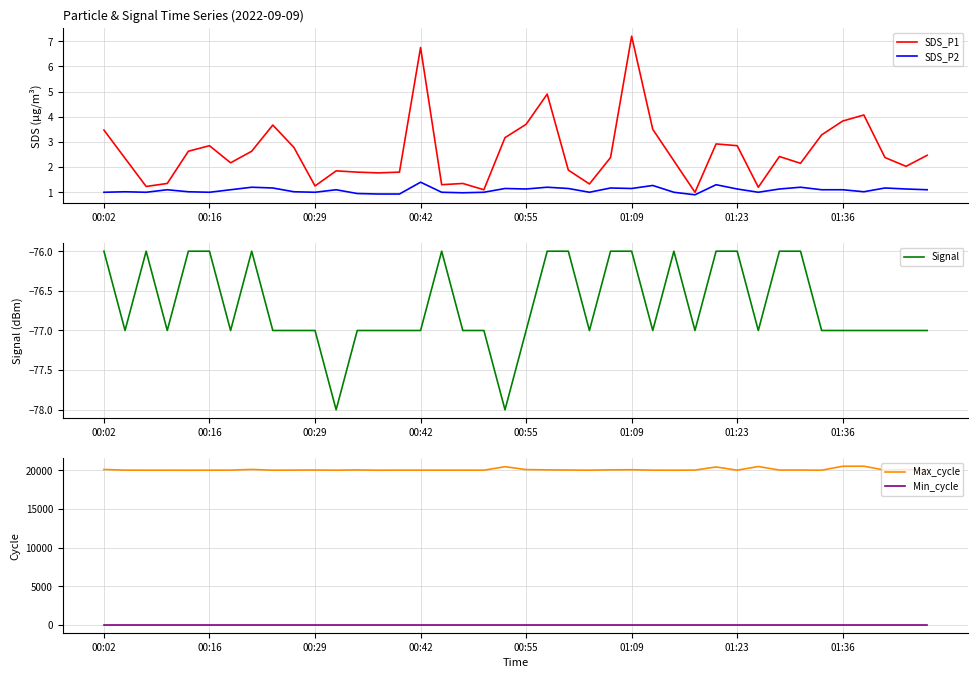

True or false: SDS_P1 and Signal intersect in this chart.

False